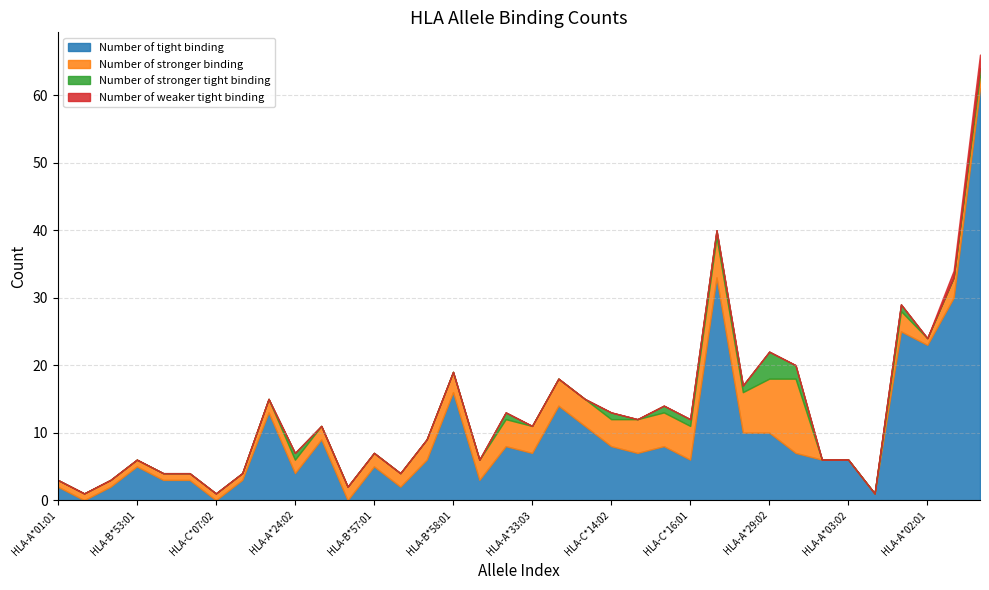

What are all the series names shown in the legend?

Number of tight binding, Number of stronger binding, Number of stronger tight binding, Number of weaker tight binding